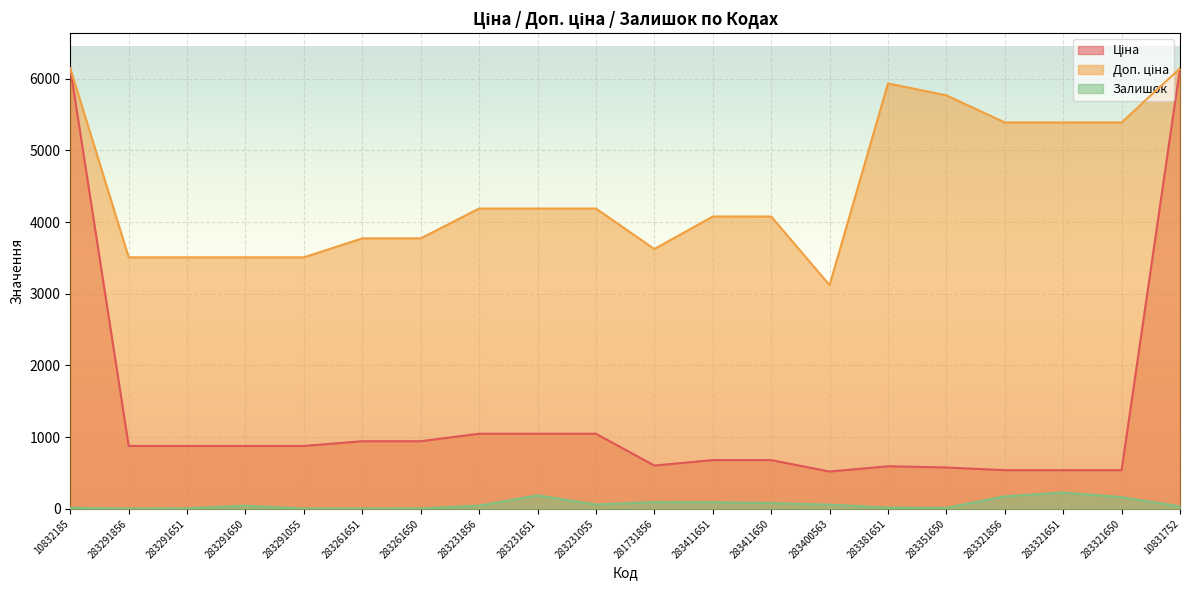

What is the label of the 10th point from the right?

281731856